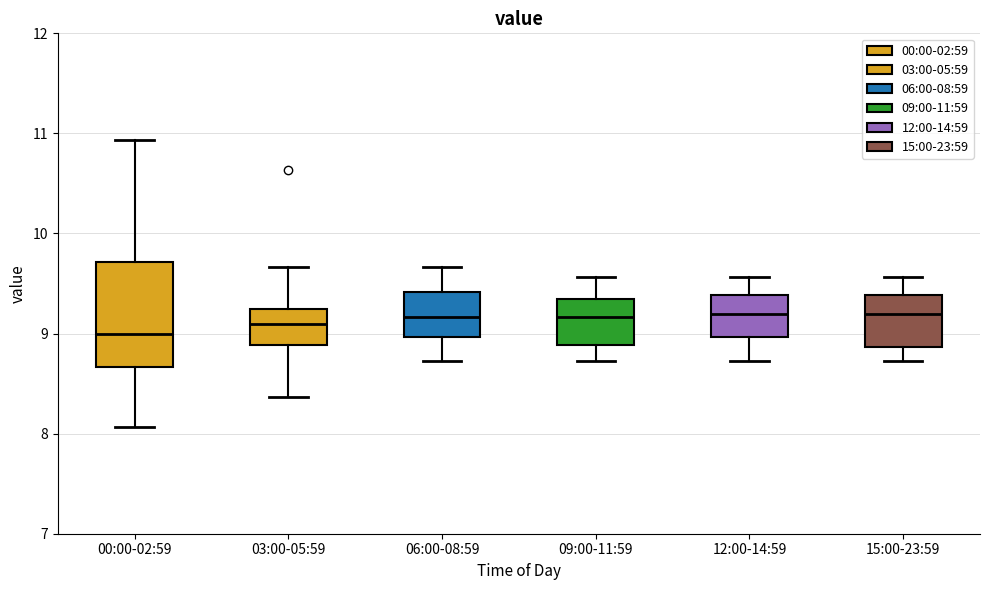

Reading left to right, read every box against the y-axis: the position of its median line, the range the box covers, and the ends of its whiskers. The values are not printed on the chart, so give them approximately, as read against the axis.

00:00-02:59: median 9.0, box 8.7 to 9.7, whiskers 8.1 to 10.9
03:00-05:59: median 9.1, box 8.9 to 9.3, whiskers 8.4 to 9.7
06:00-08:59: median 9.2, box 9.0 to 9.4, whiskers 8.7 to 9.7
09:00-11:59: median 9.2, box 8.9 to 9.4, whiskers 8.7 to 9.6
12:00-14:59: median 9.2, box 9.0 to 9.4, whiskers 8.7 to 9.6
15:00-23:59: median 9.2, box 8.9 to 9.4, whiskers 8.7 to 9.6